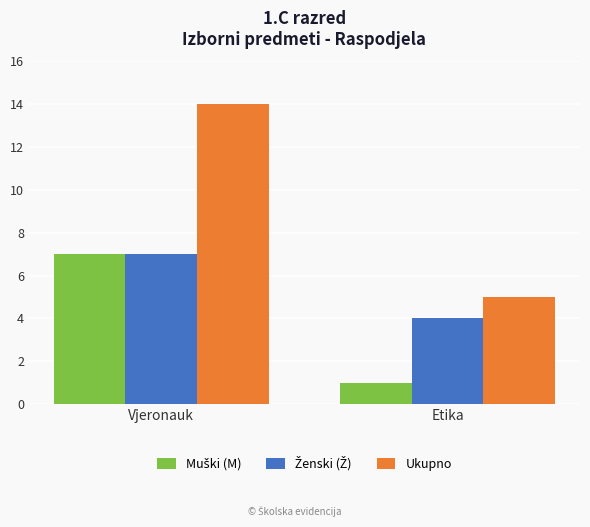

What is the difference between the maximum and minimum values in the Ukupno series?

9